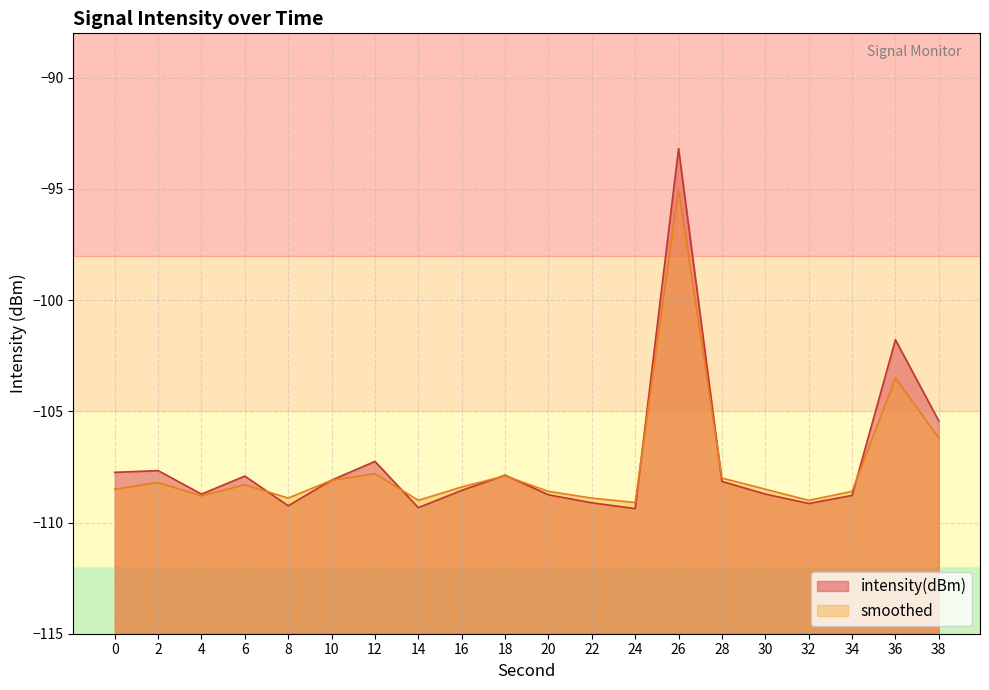

At which label is smoothed closest to -102?

36